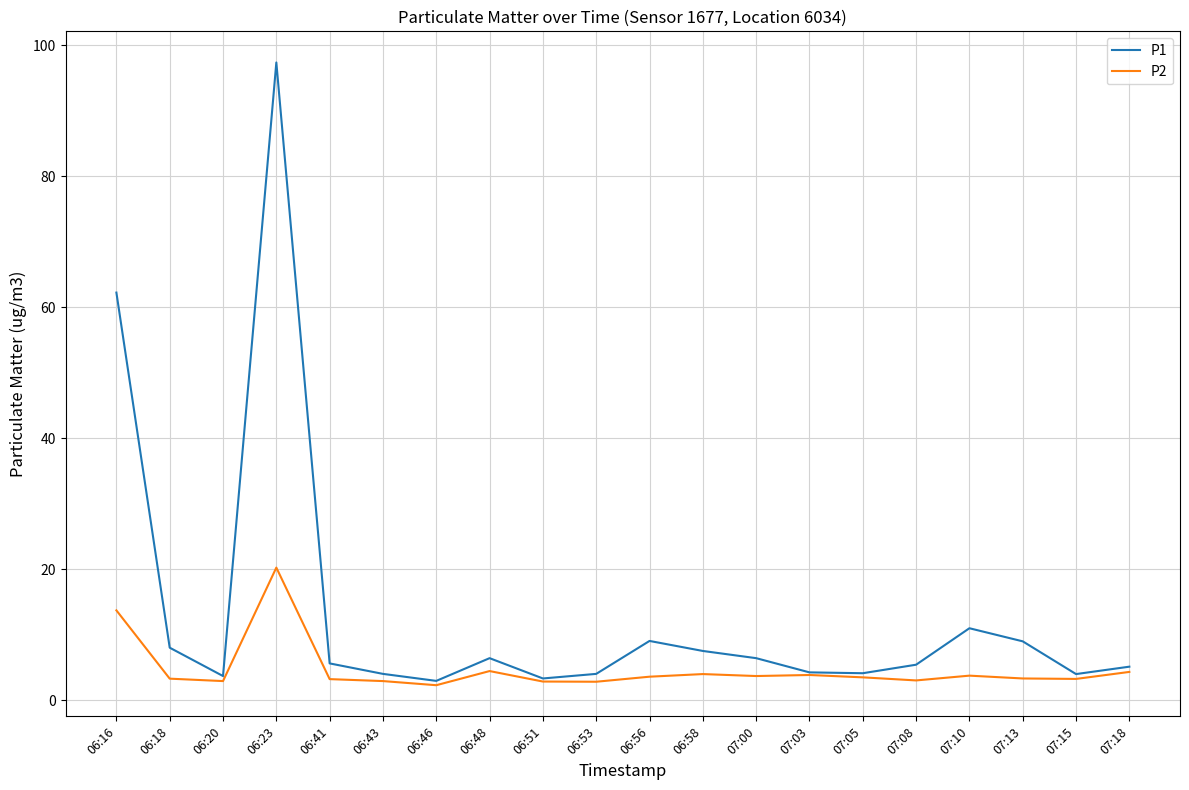

The value of P2 at 07:05 is 3.5. True or false?

True